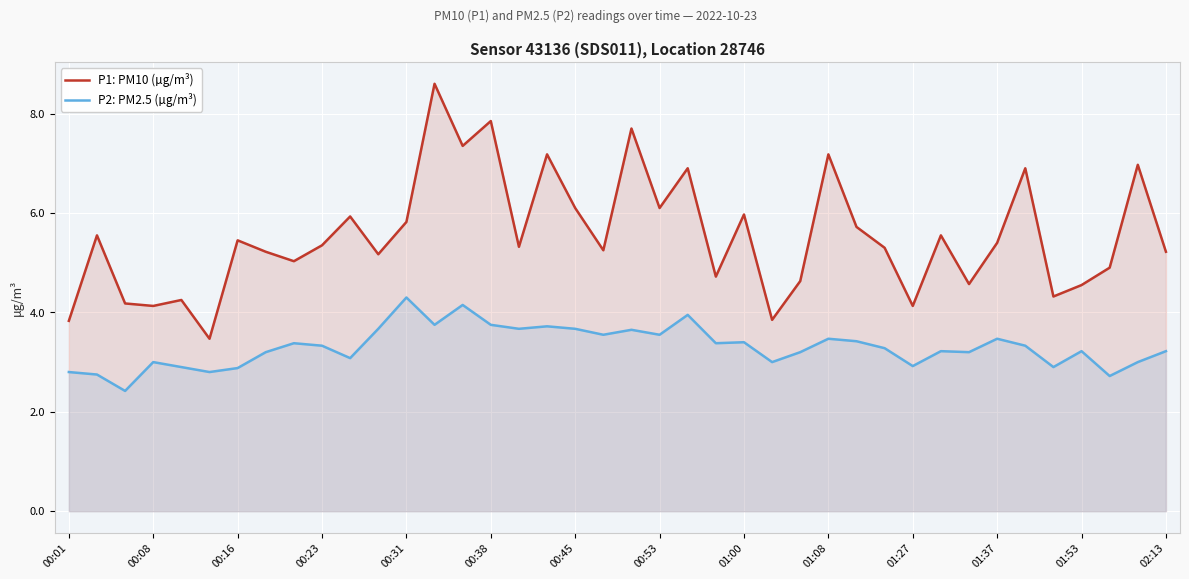

Which series has the largest total across all categories?

P1: PM10 (µg/m³)